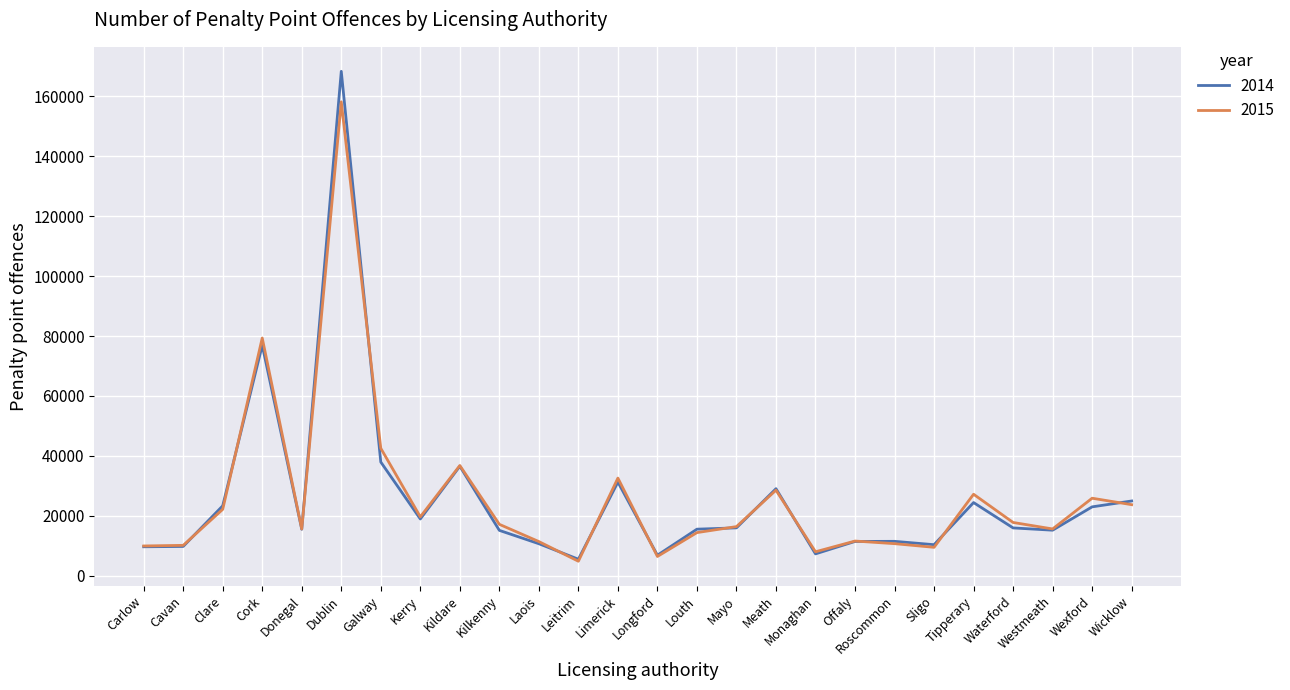

What position from the right is Kerry?

19